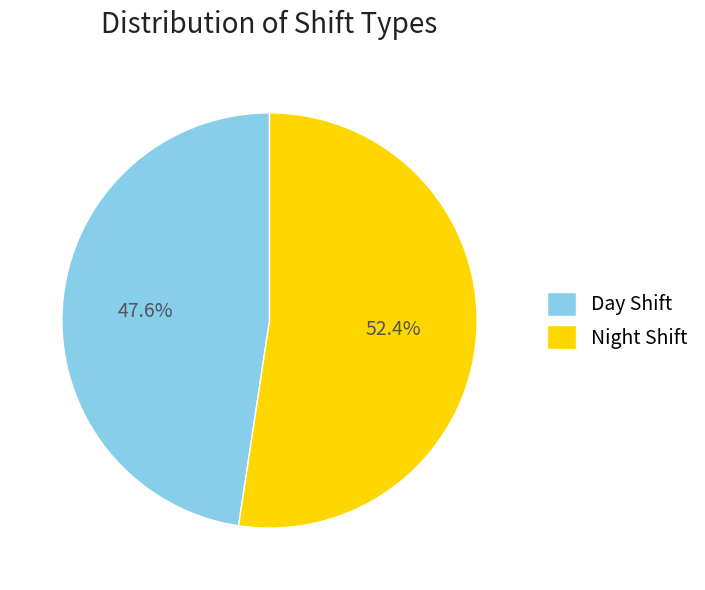

Rank the categories by value from lowest to highest.

Day Shift, Night Shift